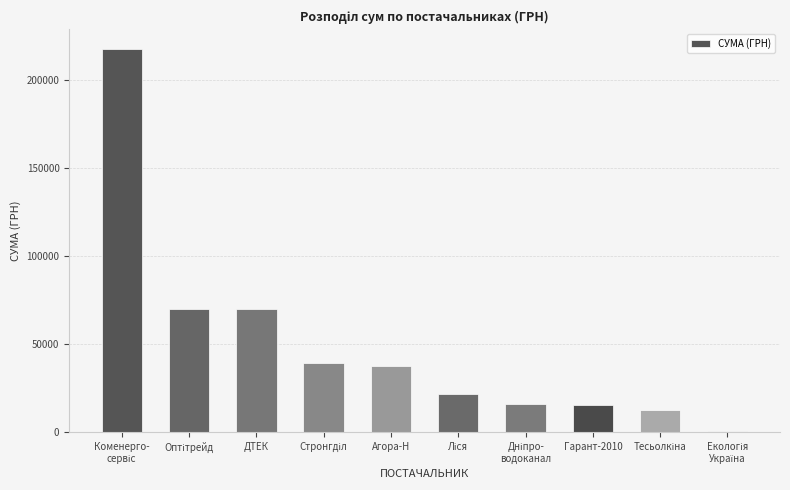

Is it true that the value at ДТЕК is 69921.8?

True